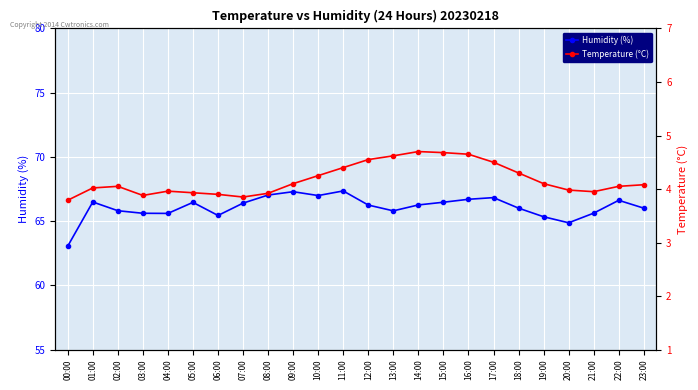

Which has a higher value, 09:00 or 15:00?

09:00